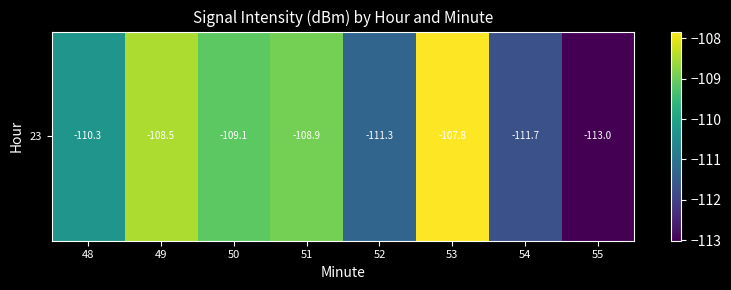

Which has a higher value, 52 or 55?

52